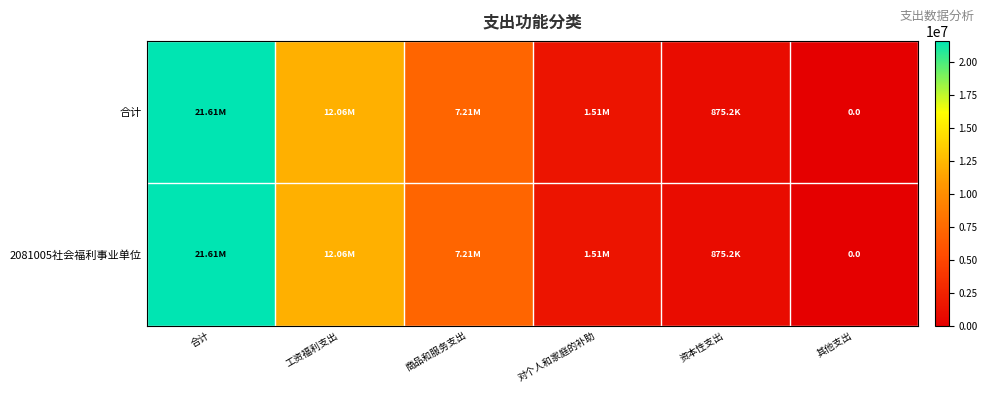

Is the value of 2081005社会福利事业单位 at 合计 greater than the value of 合计 at 对个人和家庭的补助?

Yes